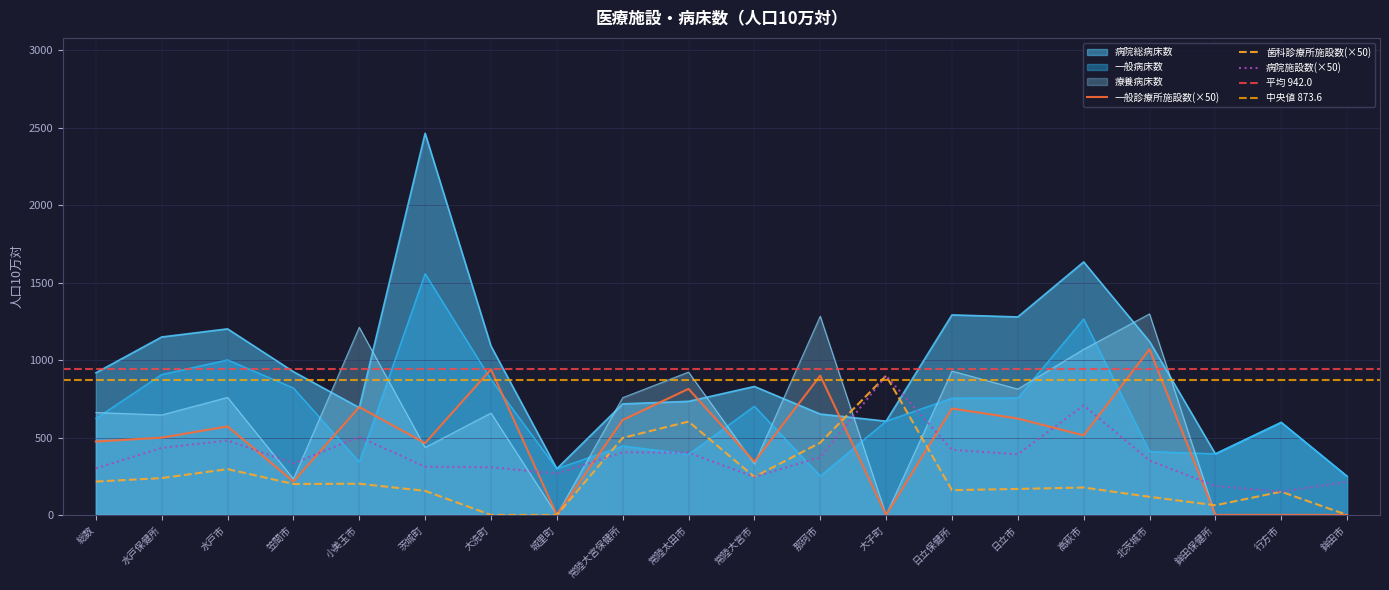

Is the value of 療養病床数 at 大子町 greater than the value of 一般病床数 at 北茨城市?

No